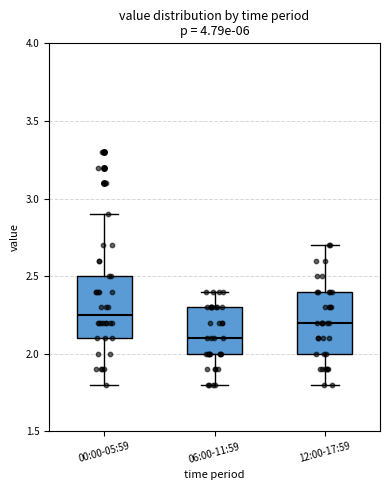

Where is the lower edge of the box for 00:00-05:59 on the y-axis? The values are not printed on the chart, so give them approximately, as read against the axis.

2.10